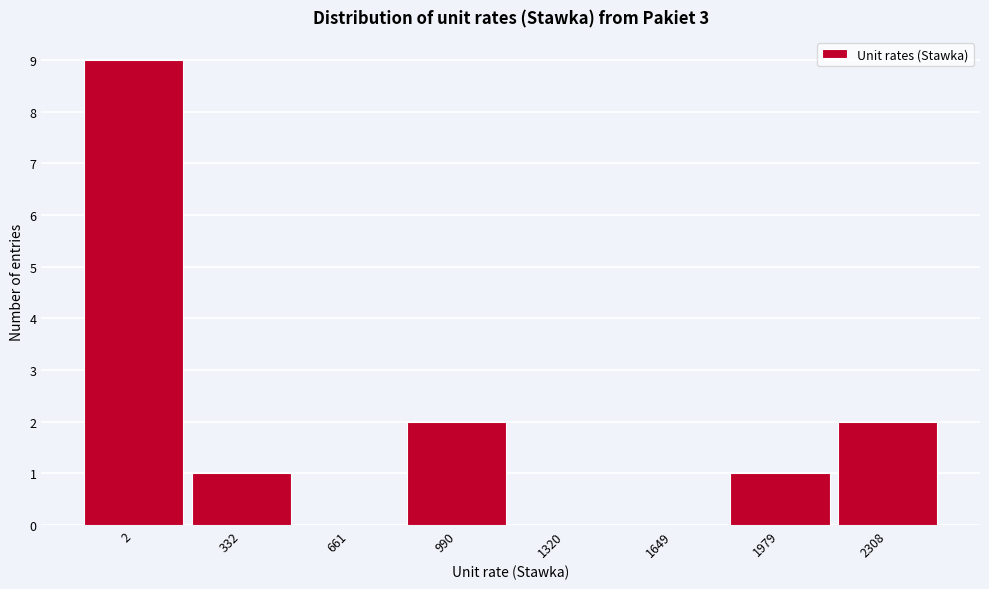

Reading left to right, list all the values displayed in this chart.

2=9	332=1	661=0	990=2	1320=0	1649=0	1979=1	2308=2